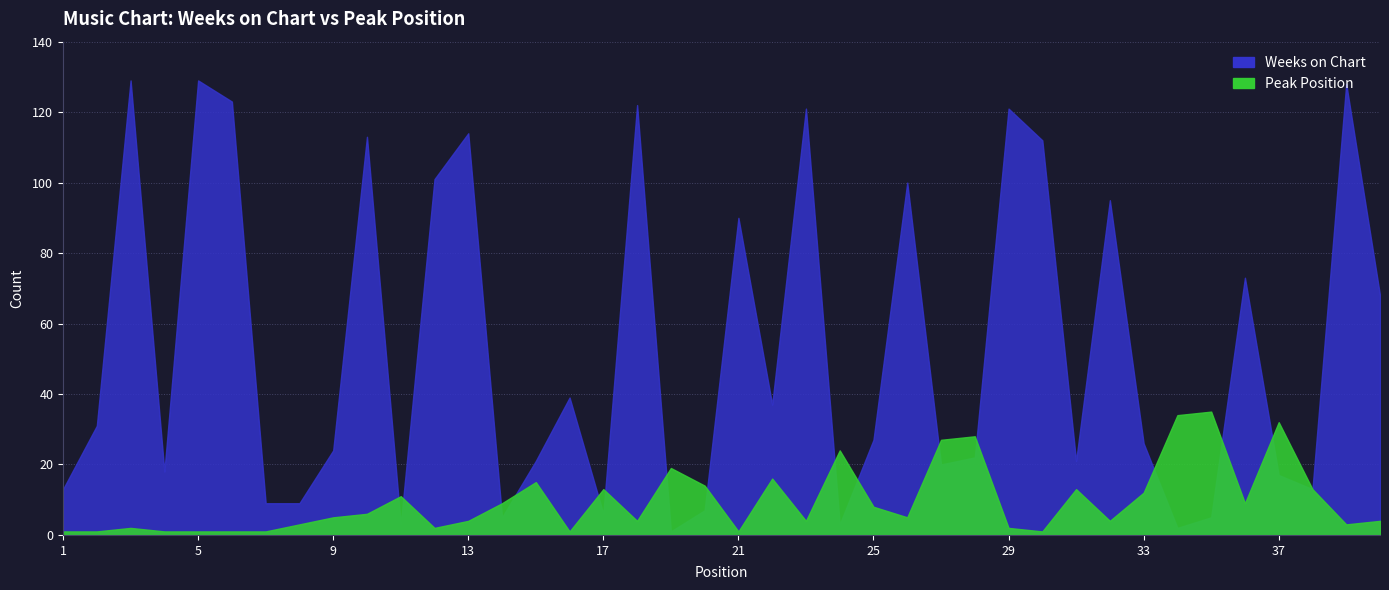

Reading left to right, extract all data points from this chart.

Weeks on Chart: 13	31	129	18	129	123	9	9	24	113	3	101	114	5	21	39	6	122	1	7	90	37	121	3	27	100	20	22	121	112	21	95	26	2	5	73	17	13	128	68
Peak Position: 1	1	2	1	1	1	1	3	5	6	11	2	4	9	15	1	13	4	19	14	1	16	4	24	8	5	27	28	2	1	13	4	12	34	35	9	32	13	3	4